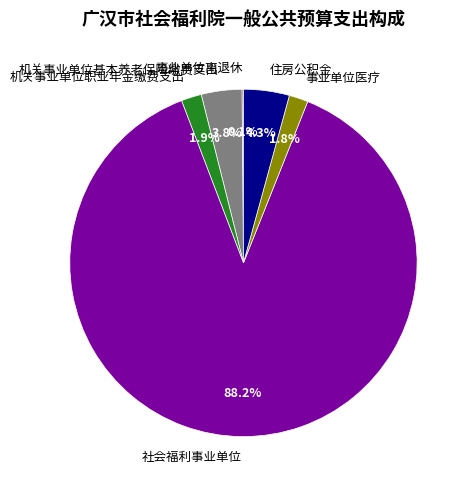

Which slice represents more than half of the pie?

社会福利事业单位